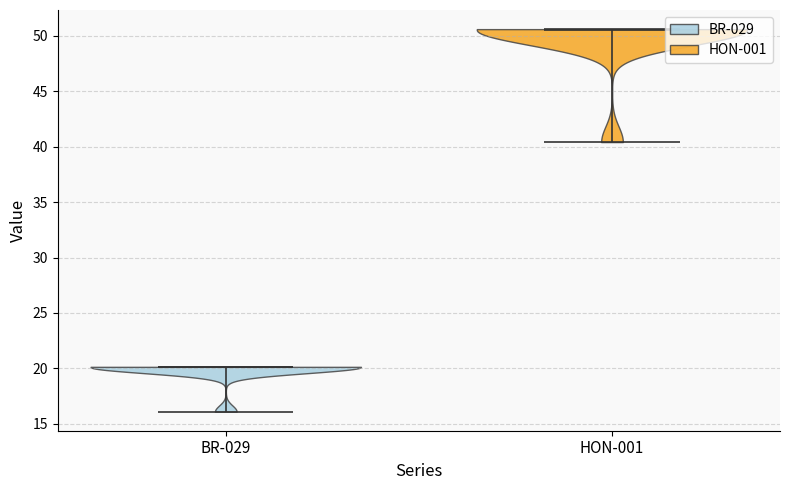

Which violin has the highest median line?

HON-001